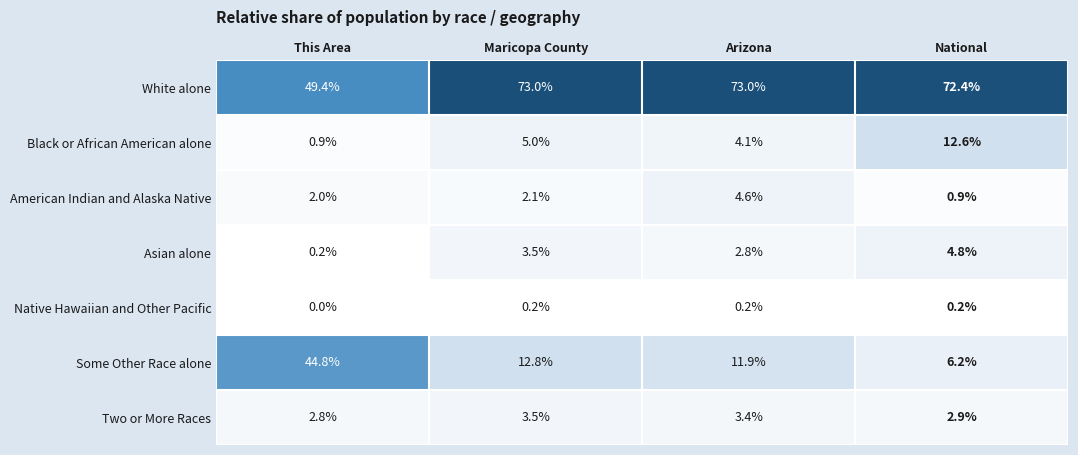

Is it true that Native Hawaiian and Other Pacific equals 0.2 at Maricopa County?

True